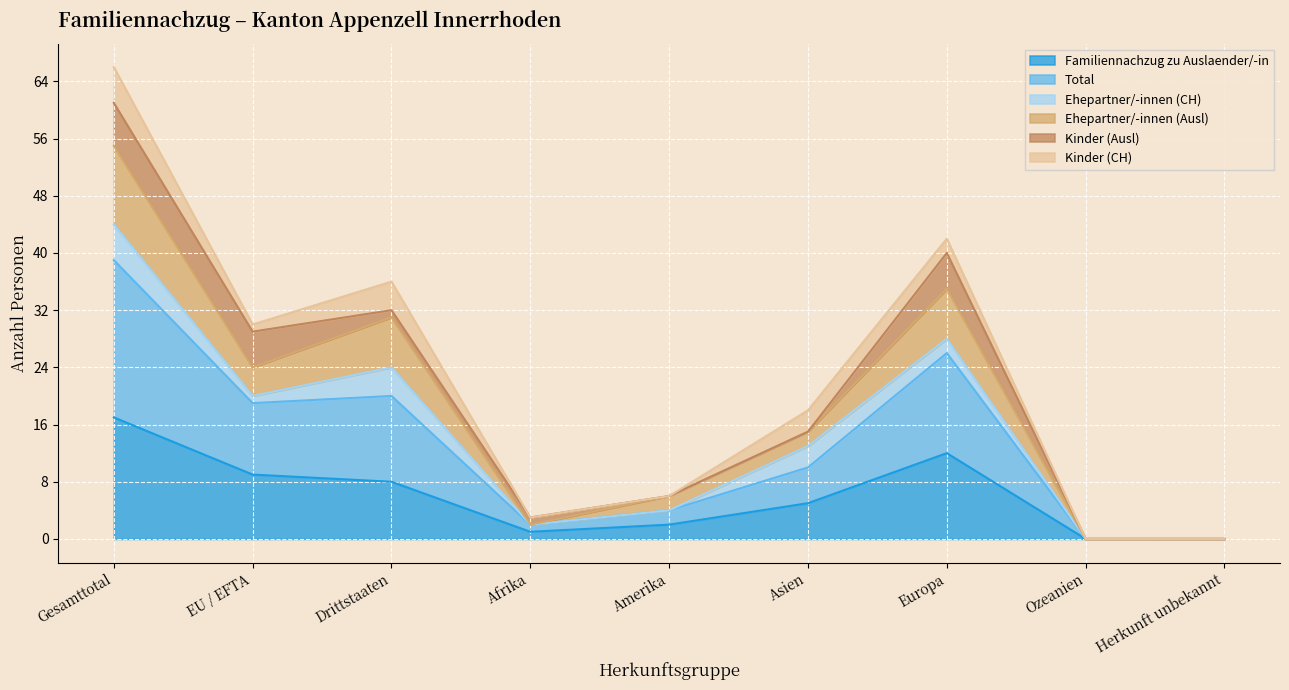

Where is the first local maximum for Familiennachzug zu Auslaender/-in?

Europa